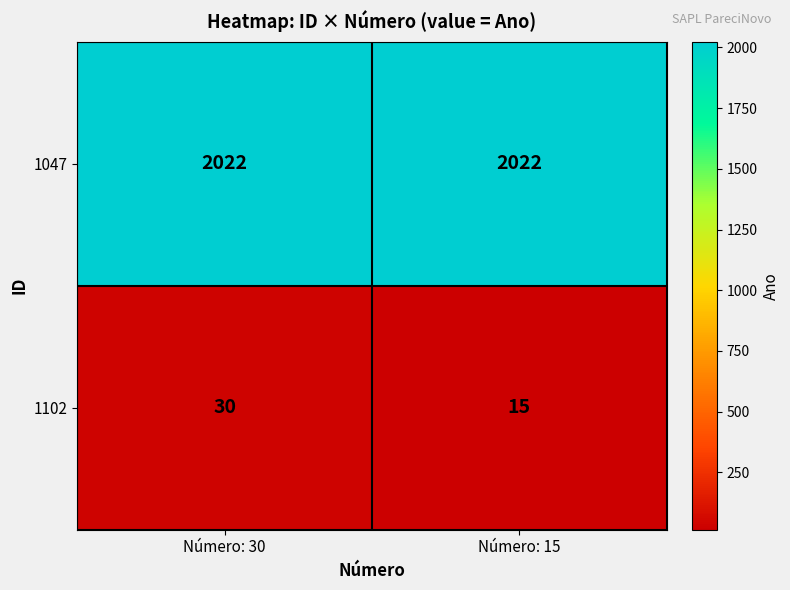

Is it true that 1102 equals 15 at Número: 15?

True